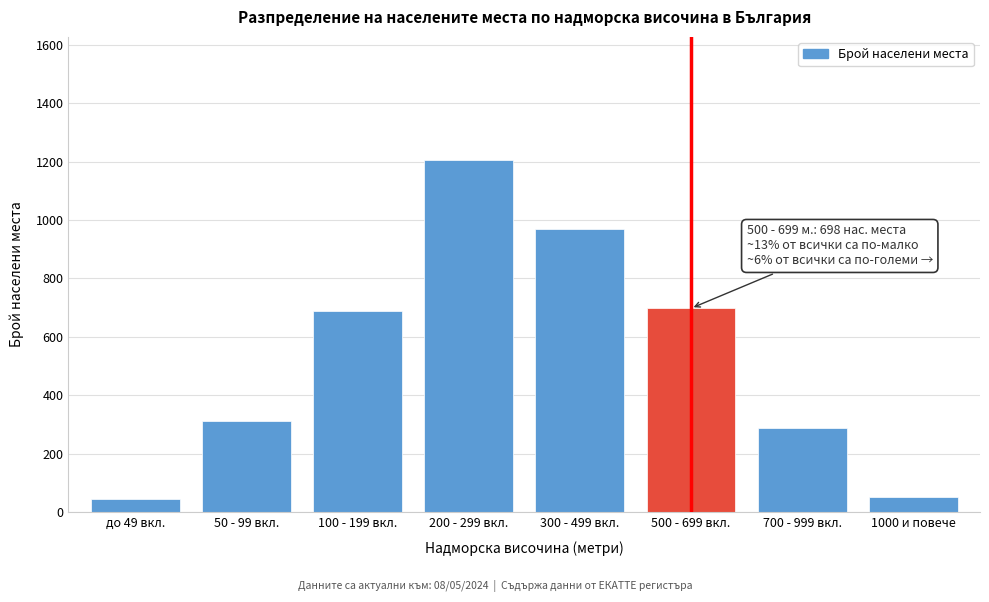

Reading left to right, extract all data points from this chart.

до 49 вкл.=45	50 - 99 вкл.=312	100 - 199 вкл.=689	200 - 299 вкл.=1205	300 - 499 вкл.=970	500 - 699 вкл.=698	700 - 999 вкл.=287	1000 и повече=53